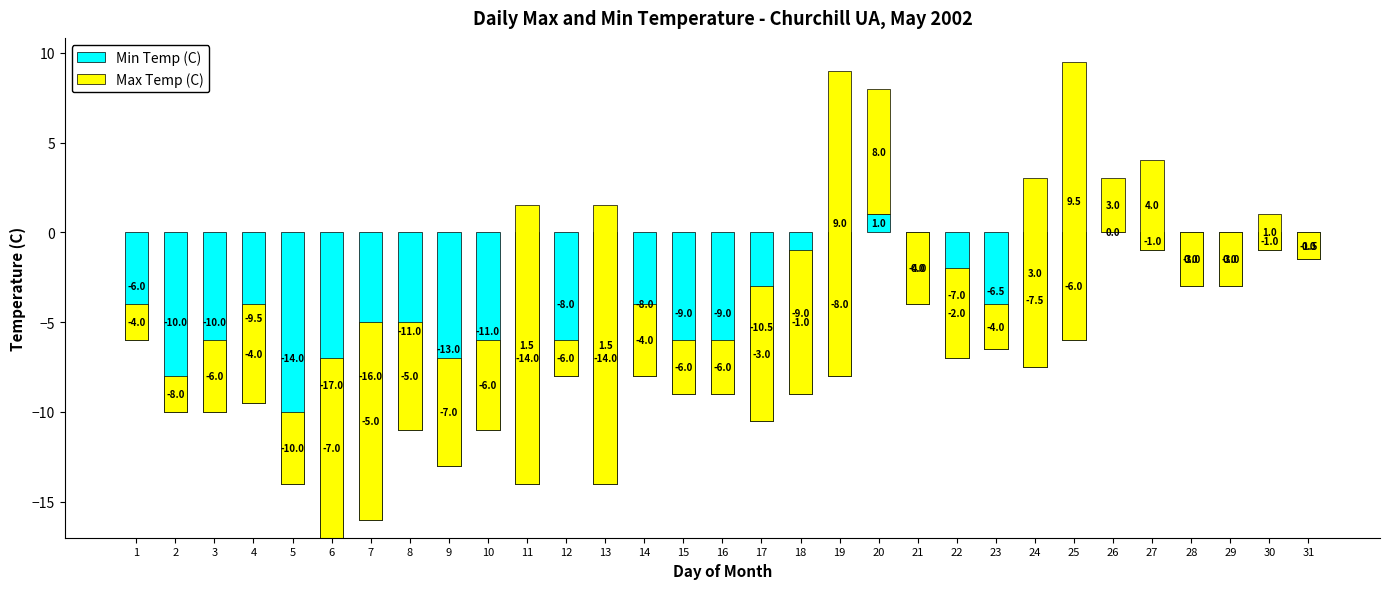

Is the value of Max Temp (C) at 31 greater than the value of Min Temp (C) at 1?

Yes